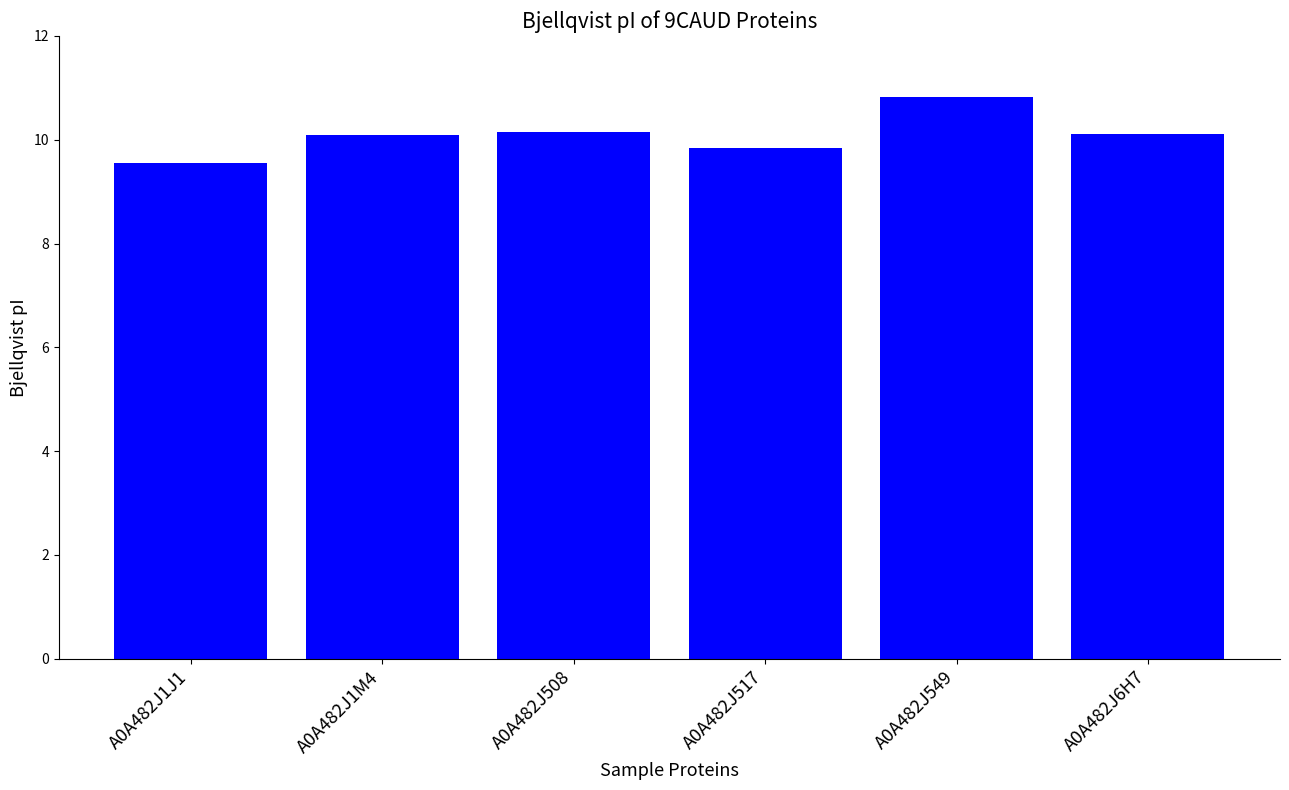

Reading left to right, extract all data points from this chart.

A0A482J1J1=9.5	A0A482J1M4=10.1	A0A482J508=10.1	A0A482J517=9.8	A0A482J549=10.8	A0A482J6H7=10.1